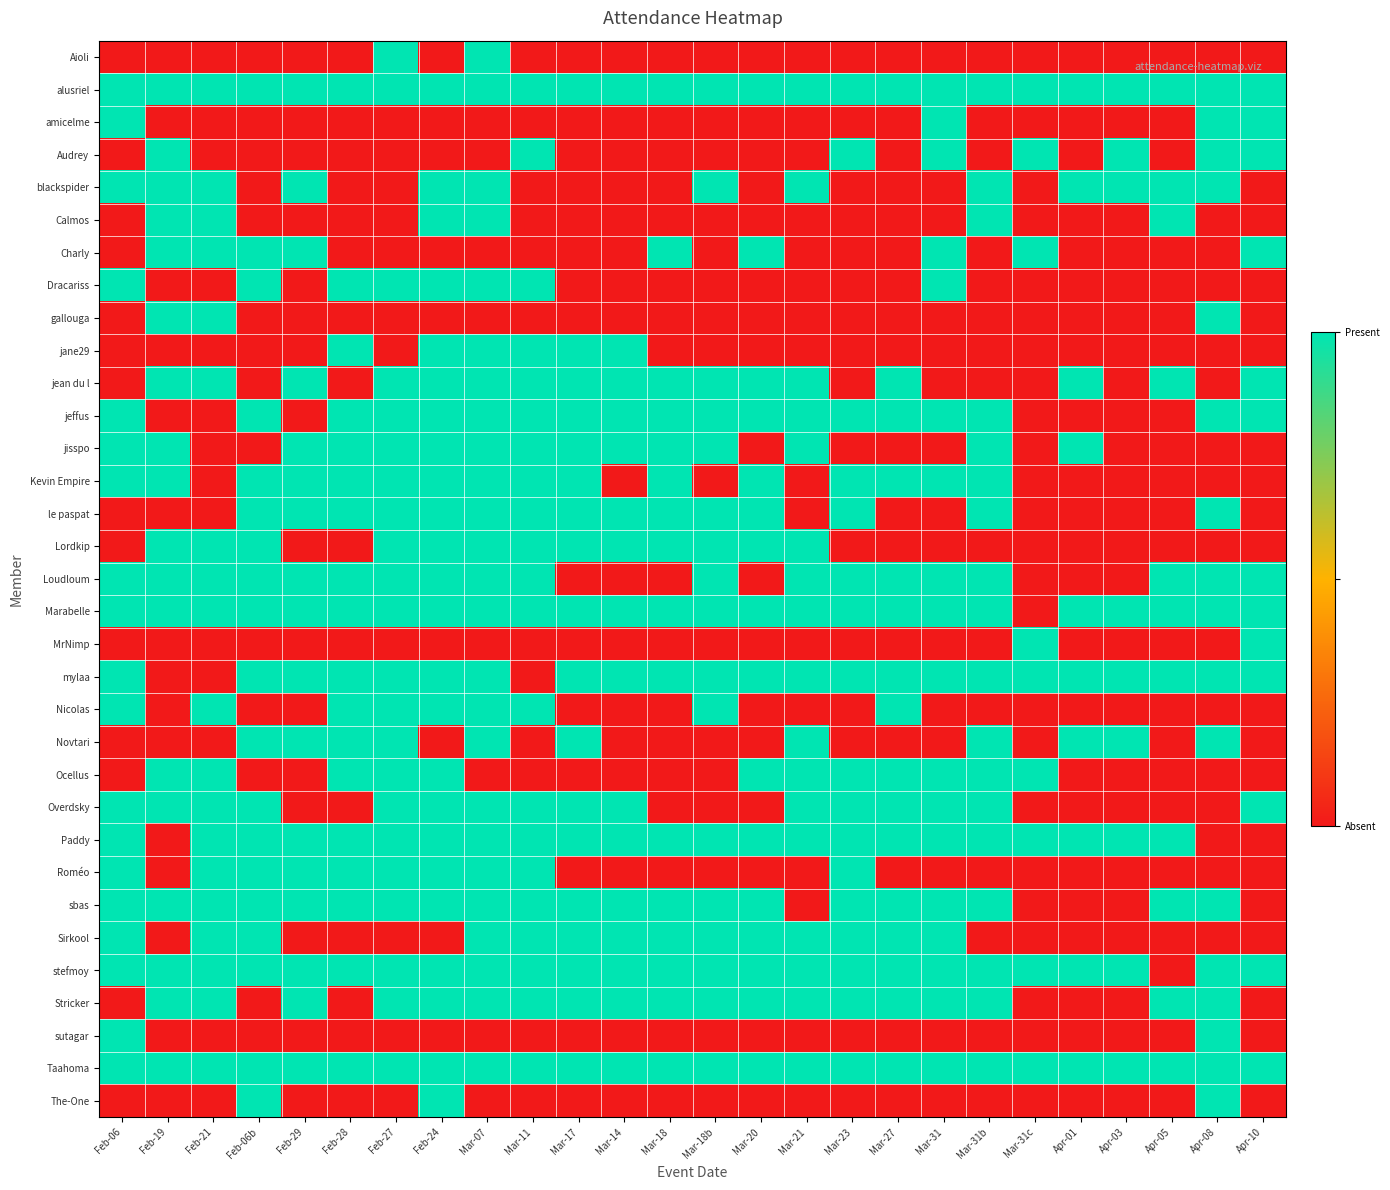

What is the greatest value displayed?

1